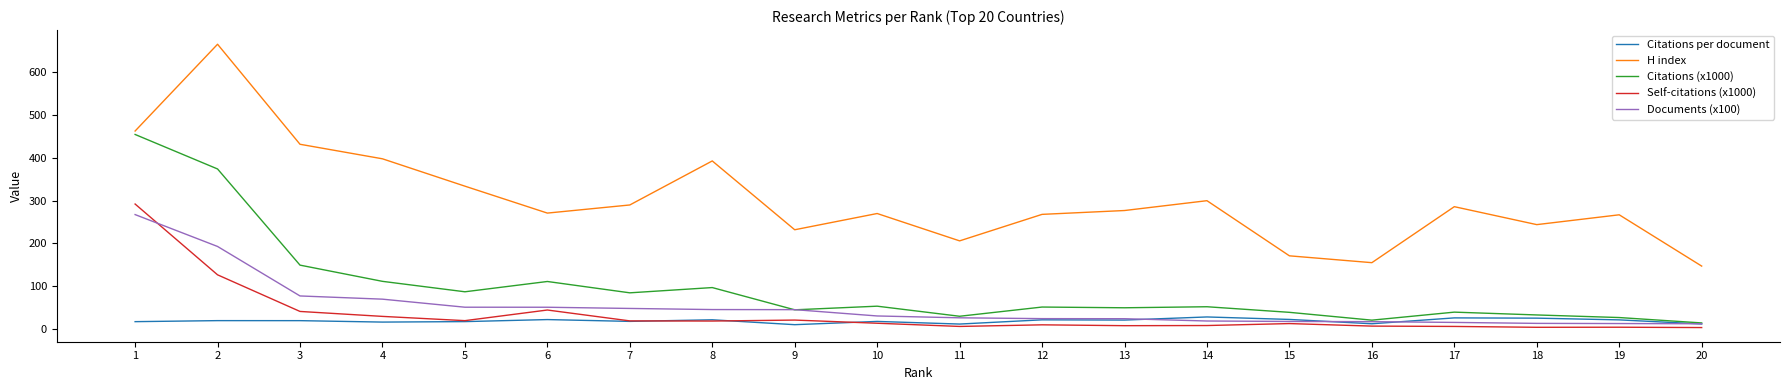

What is the total value across all series at 10?

384.3